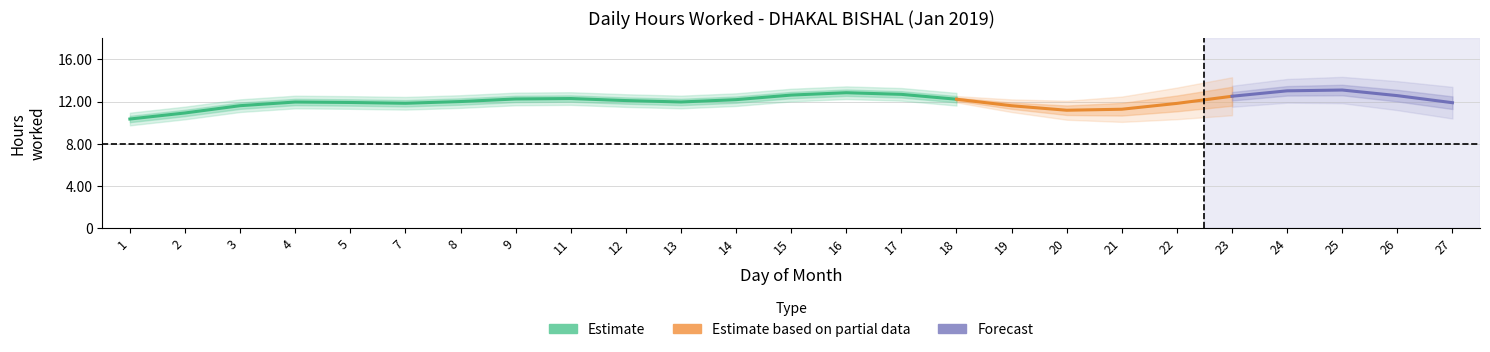

Is this an area chart (filled region under the line)?

No